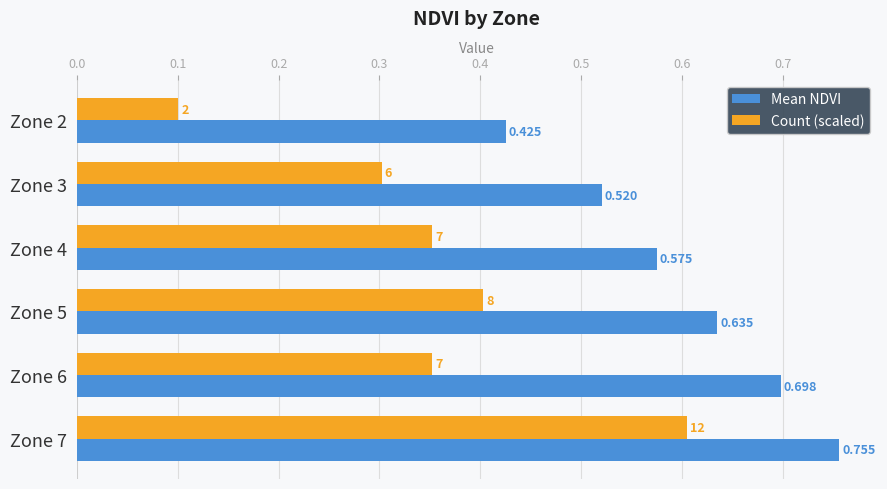

What are all the series names shown in the legend?

Mean NDVI, Count (scaled)